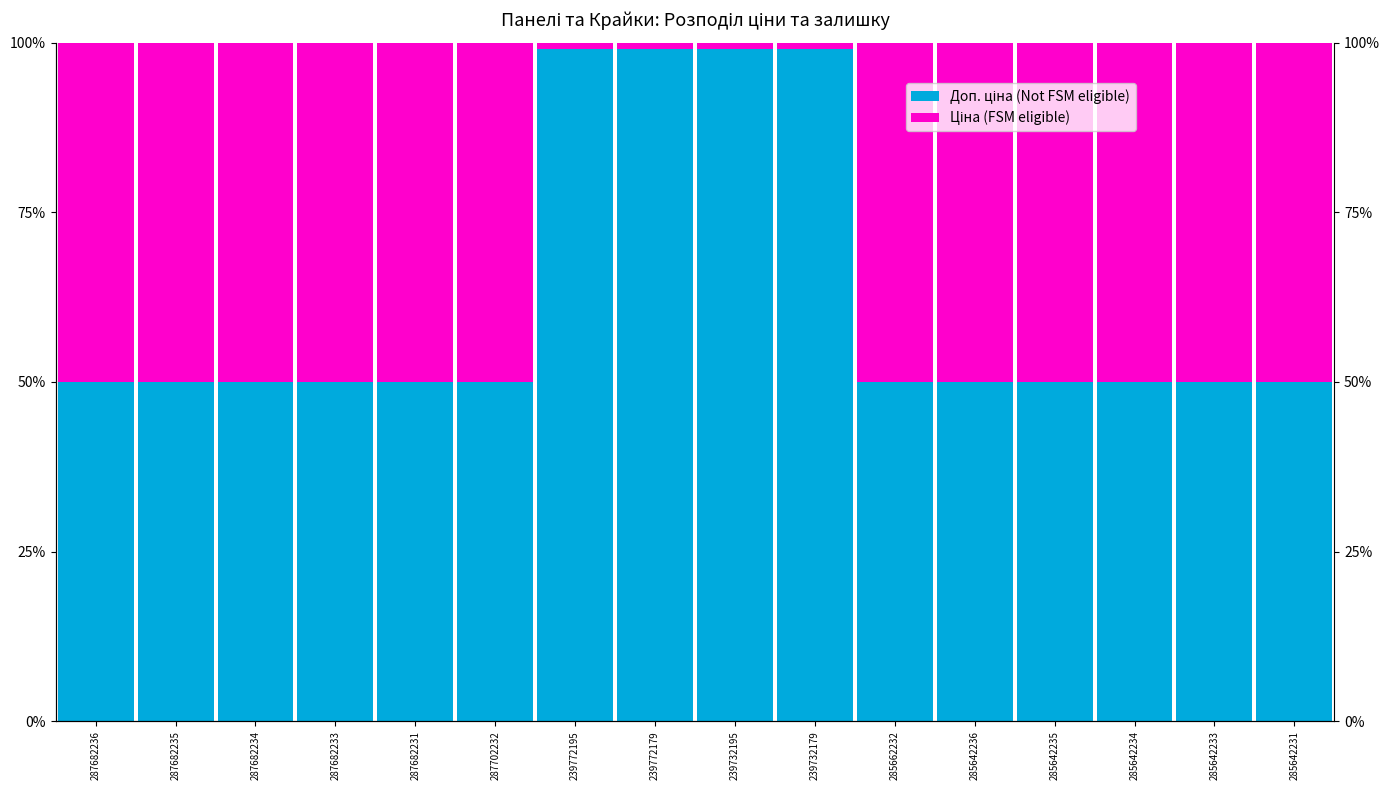

At which category is the sum across all series the highest?

287682236